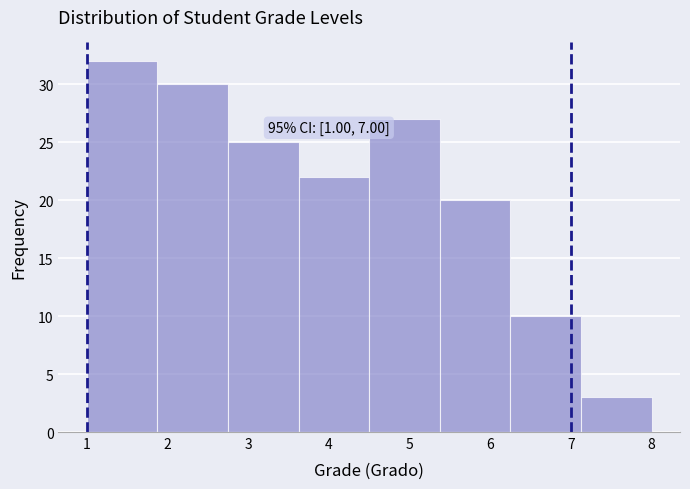

Over which range of the x-axis is the bar tallest?

1.0 to 1.9